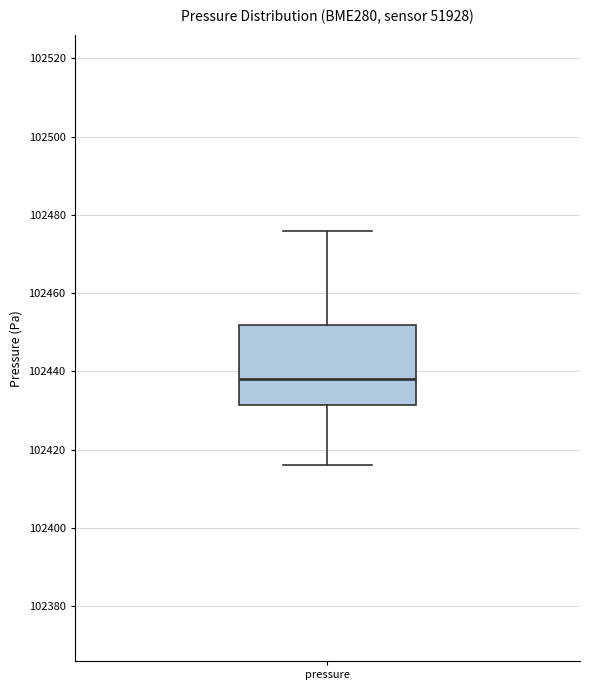

Transcribe this box plot: give where the median line is, the range the box spans, and where the two whiskers end, as read against the y-axis. The values are not printed on the chart, so give them approximately, as read against the axis.

median 102438, box 102432 to 102452, whiskers 102416 to 102476